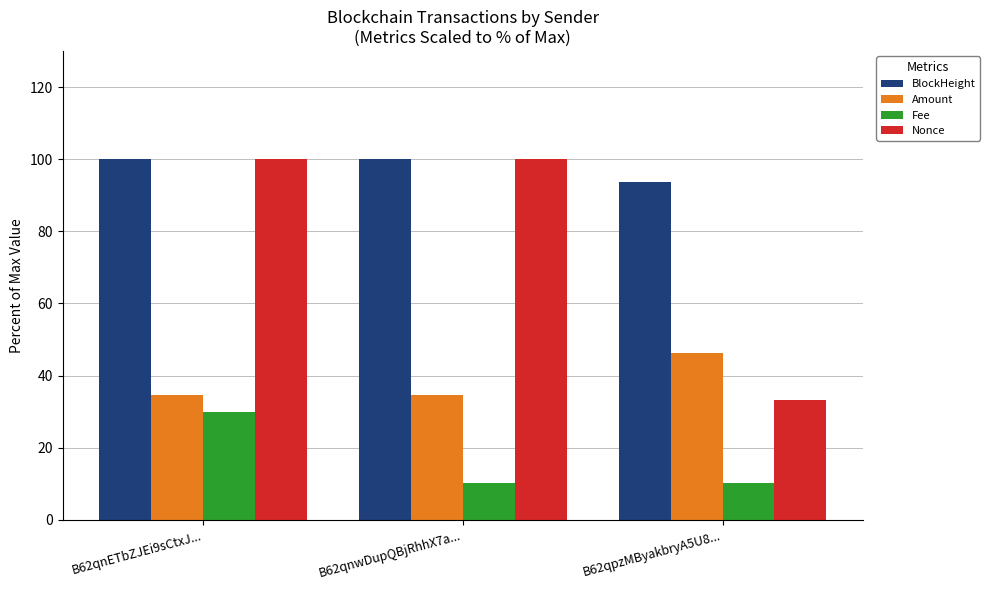

Where does the BlockHeight series first go above 99?

B62qnETbZJEi9sCtxJ...